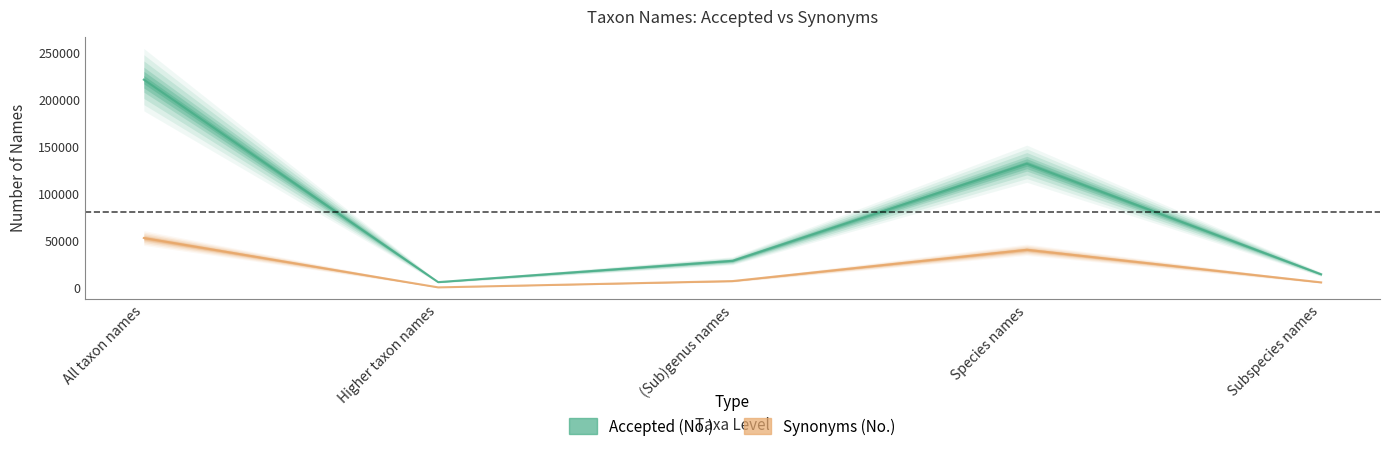

What is the smallest value displayed?

233